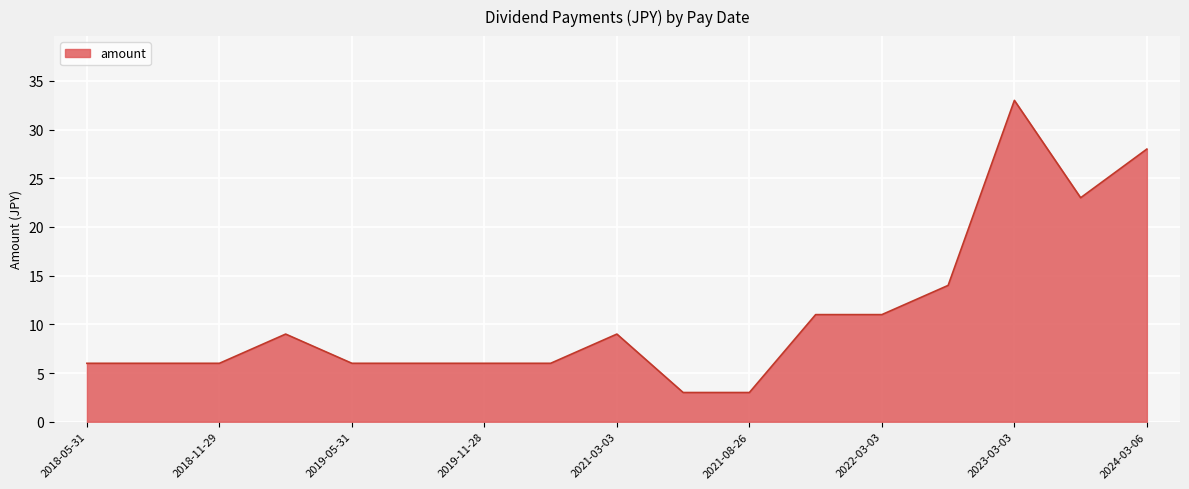

What is the difference between the maximum and minimum values?

30